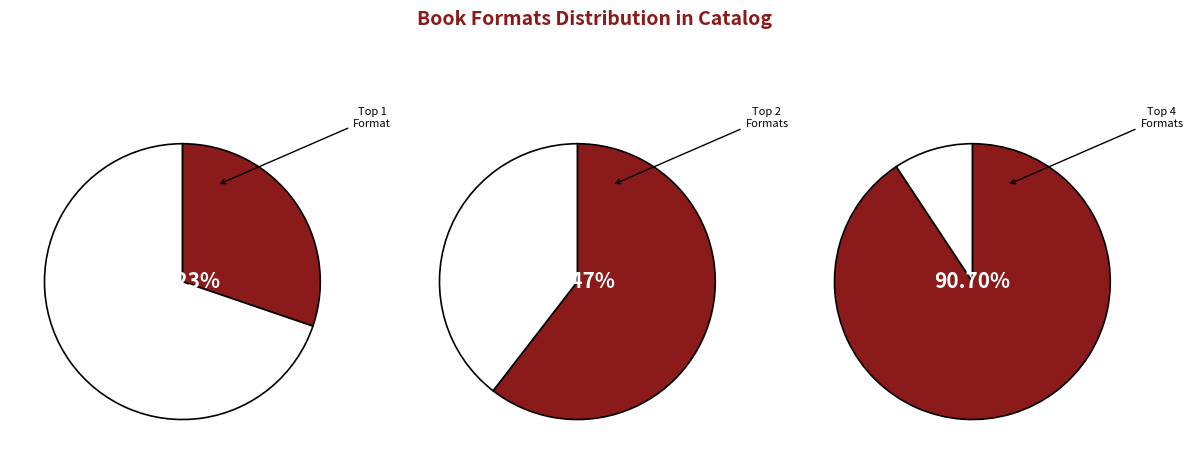

Combined, do Fixed Layout eBook and Audio Download account for over 50%?

No